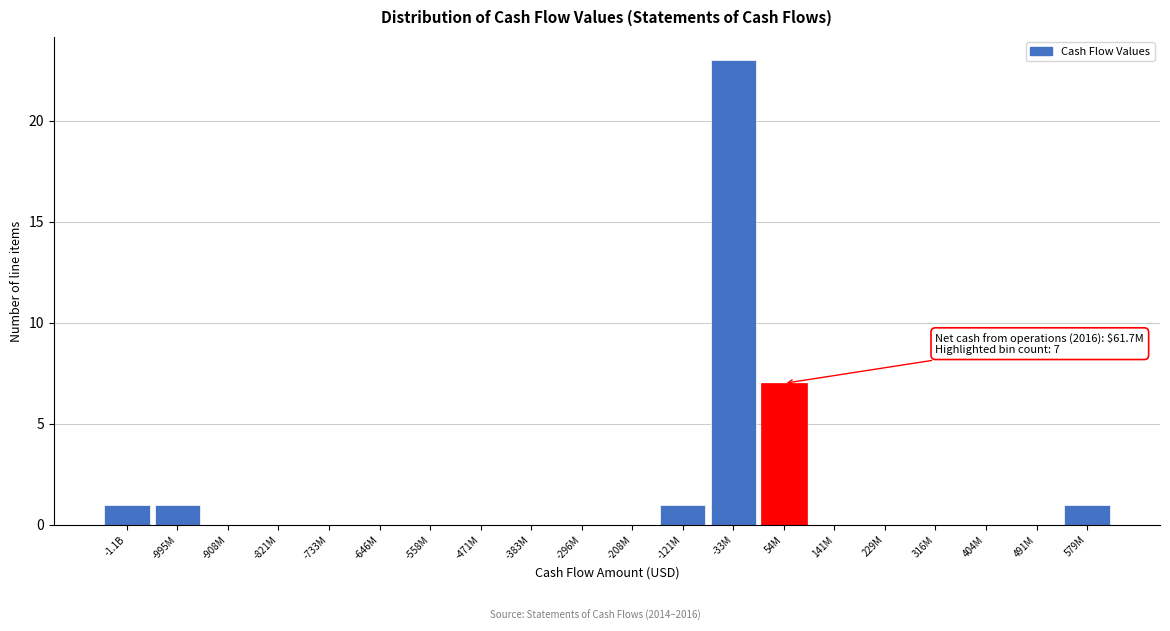

Reading right to left, transcribe all the data shown in this chart.

579M=1	491M=0	404M=0	316M=0	229M=0	141M=0	54M=7	-33M=23	-121M=1	-208M=0	-296M=0	-383M=0	-471M=0	-558M=0	-646M=0	-733M=0	-821M=0	-908M=0	-995M=1	-1.1B=1